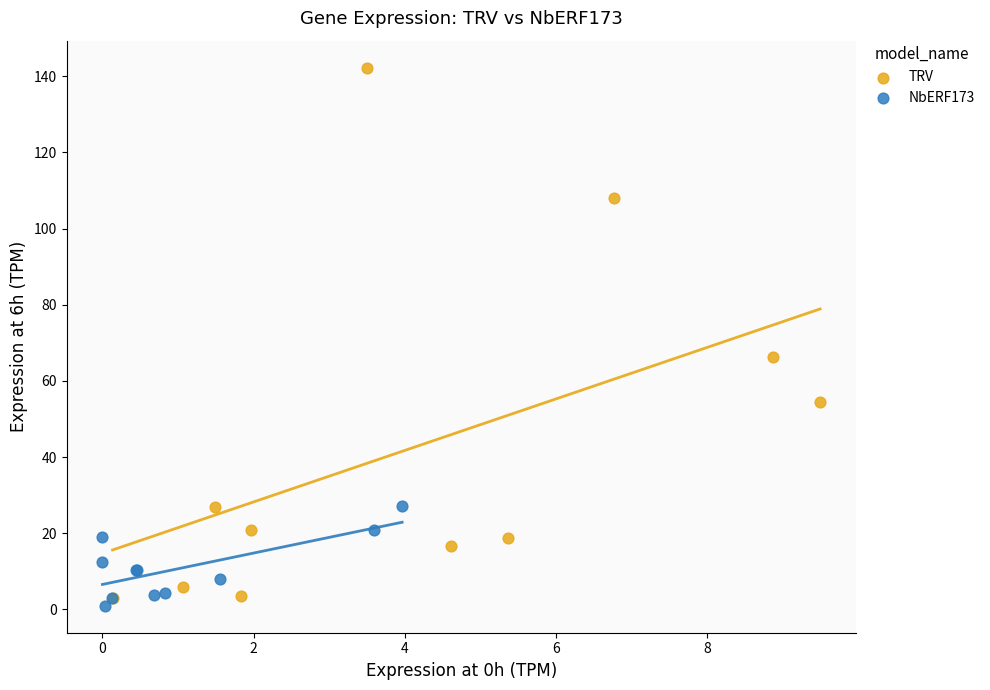

Which series contains the highest Y value?

TRV